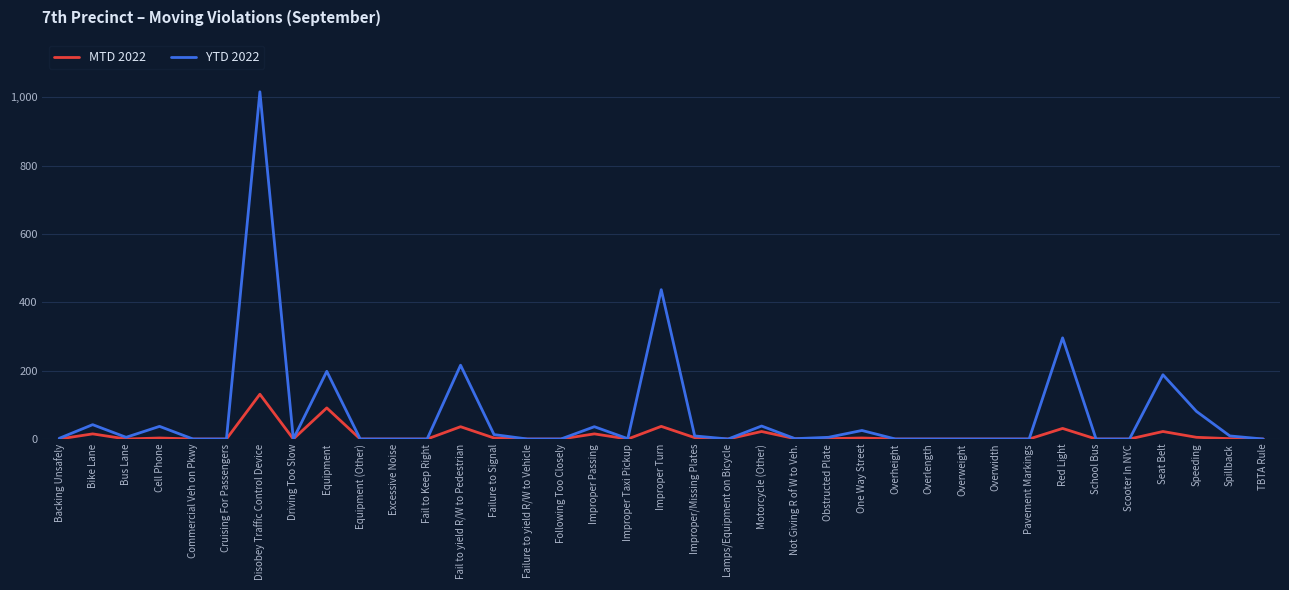

Where is YTD 2022 nearest to the value 508?

Improper Turn